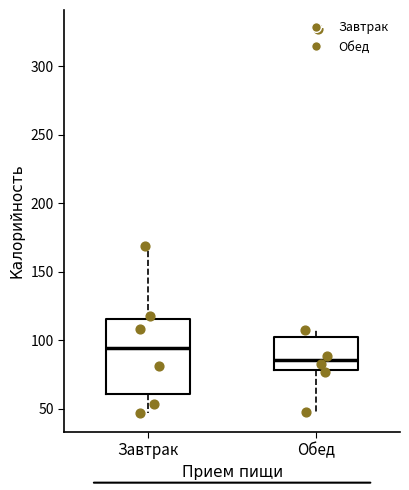

Which box's median line is the lowest?

Обед